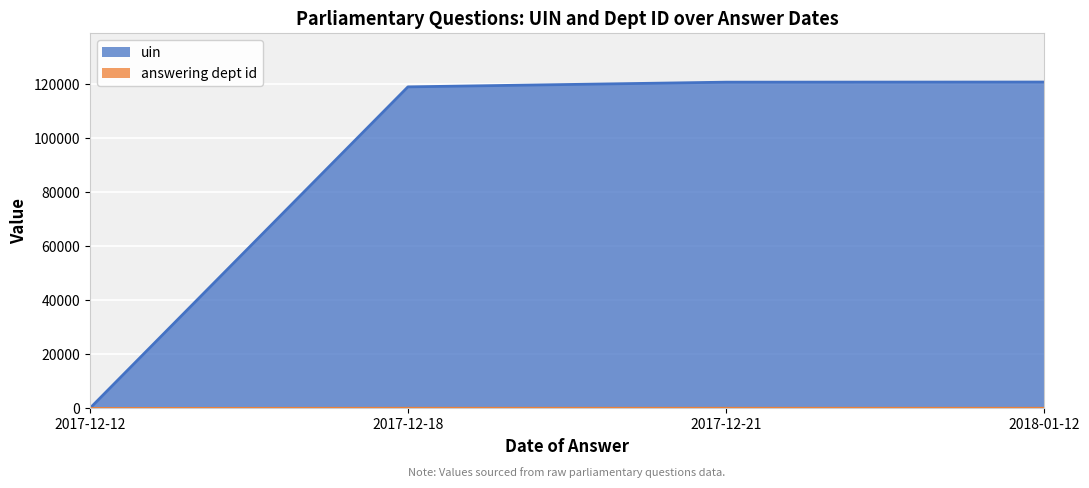

What is the approximate value of uin at 2018-01-12?

120830